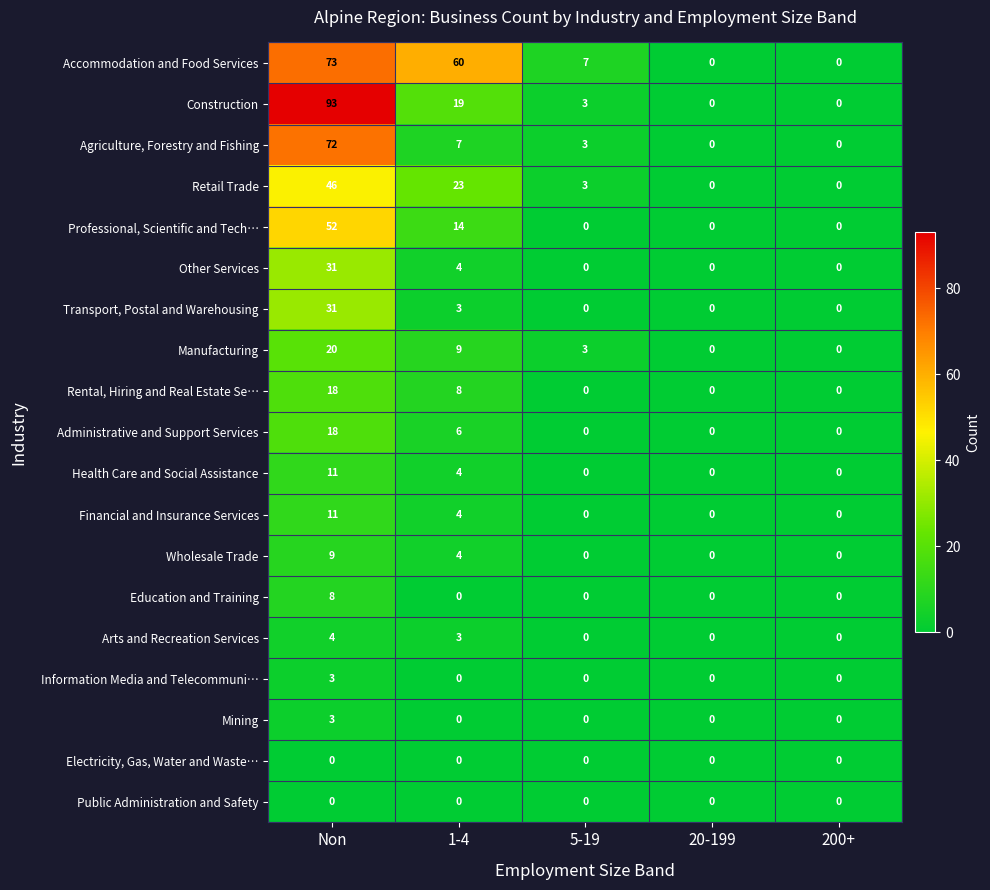

At which category does the chart reach its peak across all series?

Non